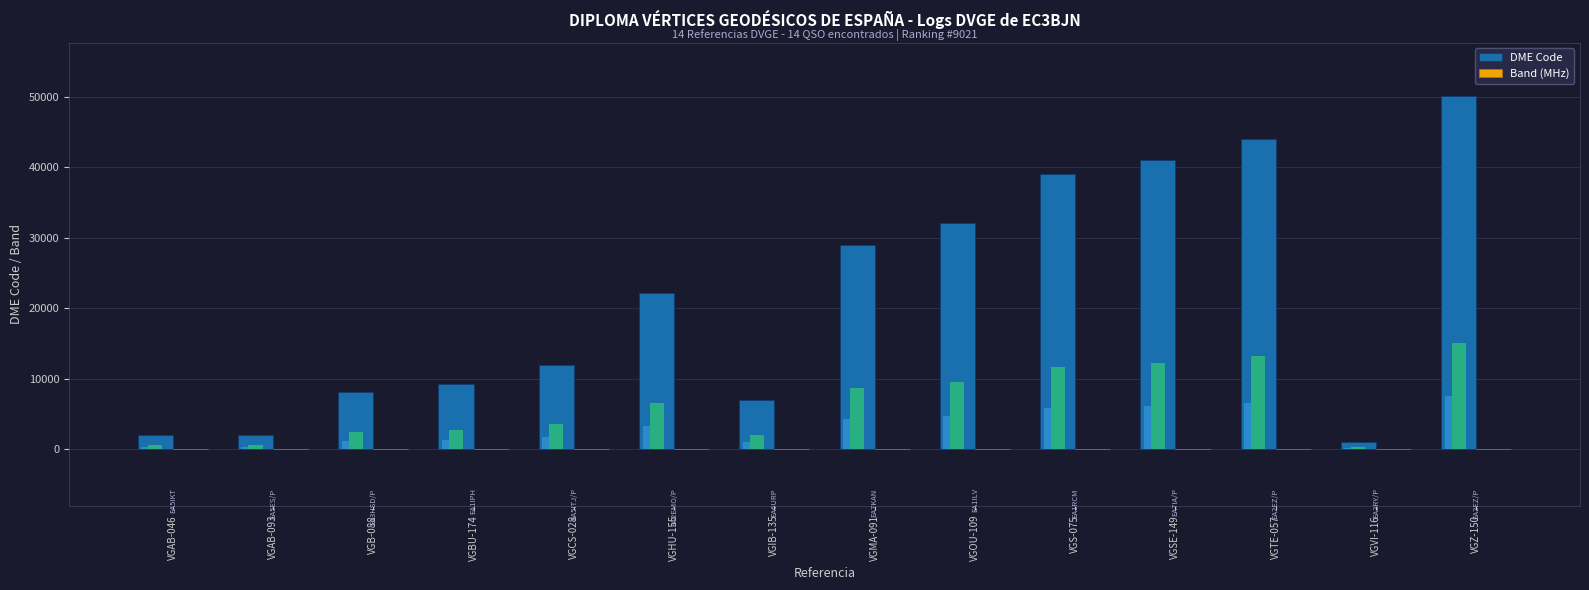

Which series changed the most between VGOU-109 and VGVI-116?

DME Code